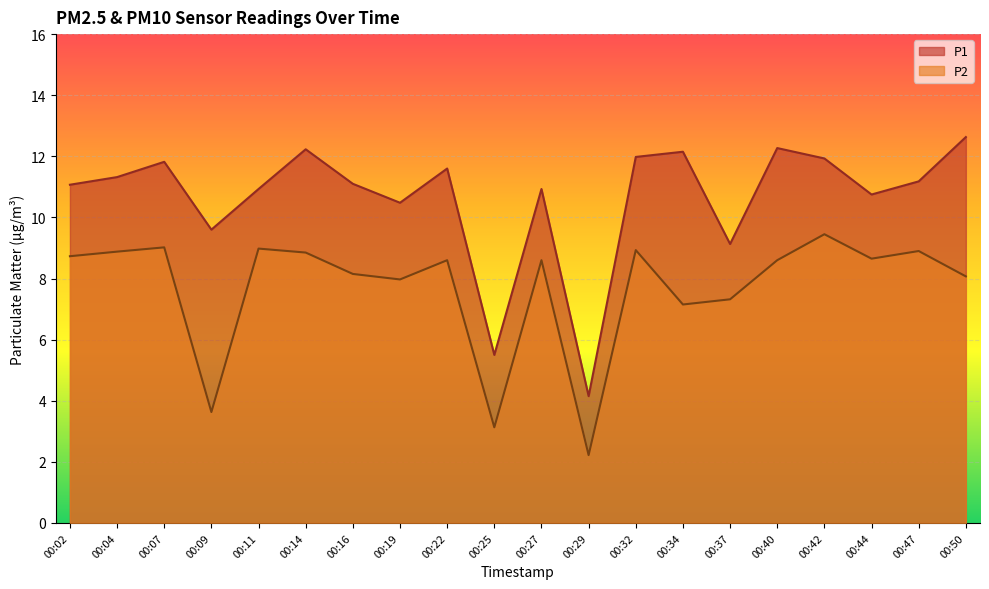

At which label does P2 reach its minimum?

00:29